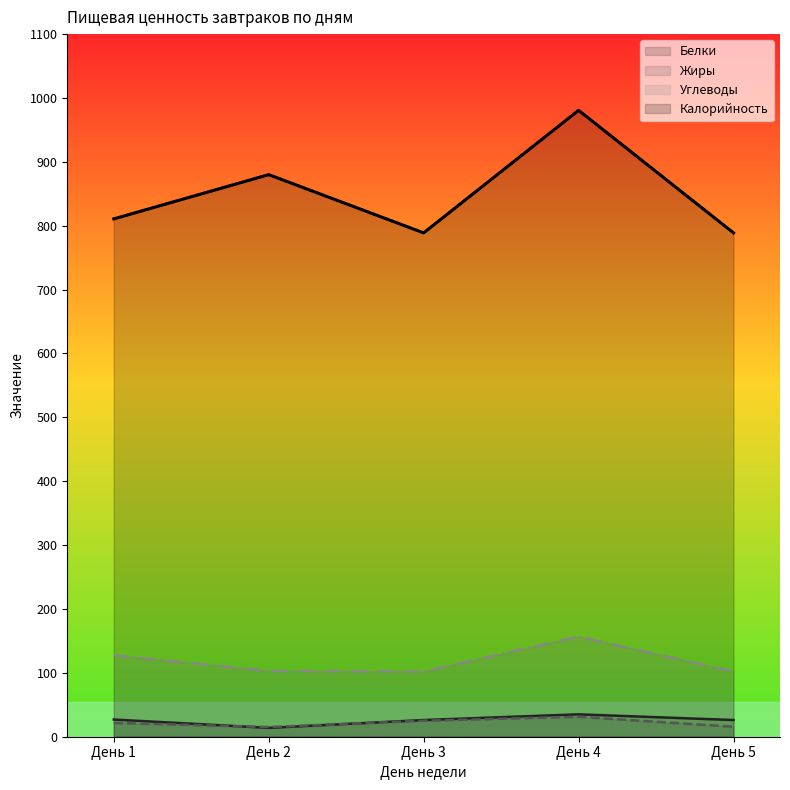

Which category has the lowest value in the Жиры series?

День 2